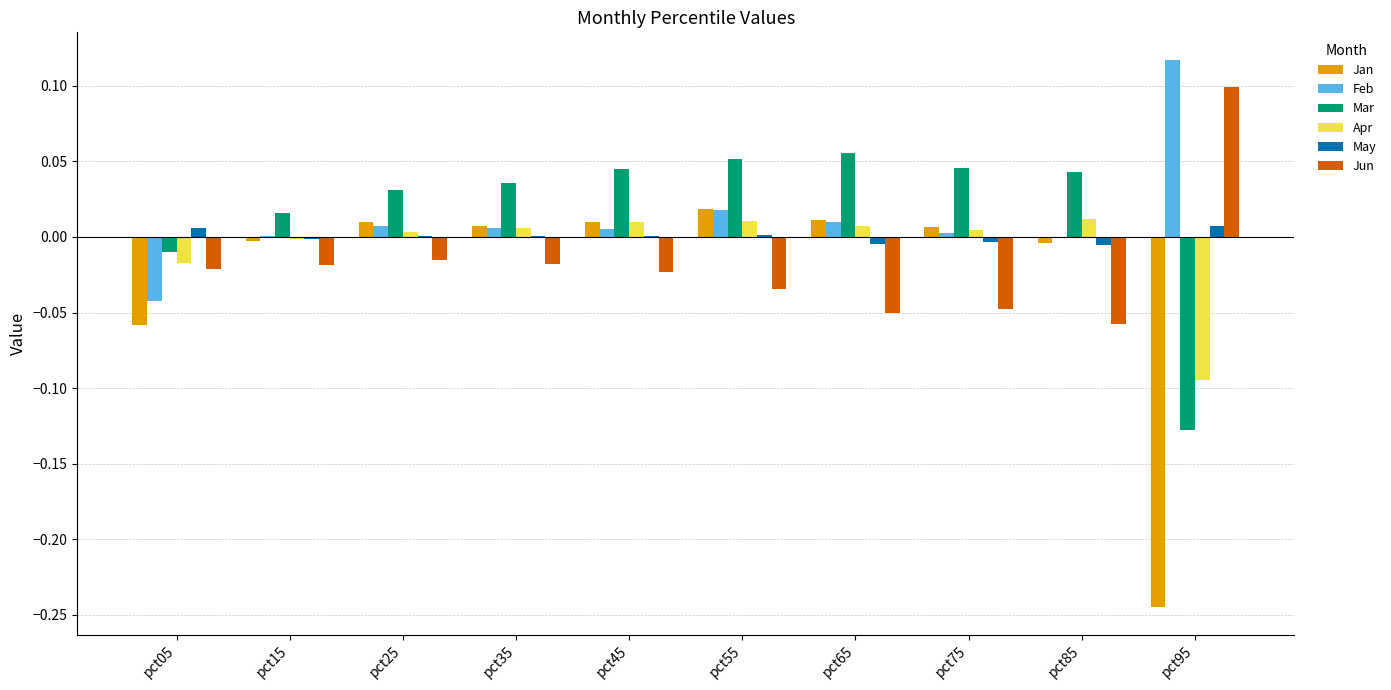

Which series changed the most between pct35 and pct95?

Jan